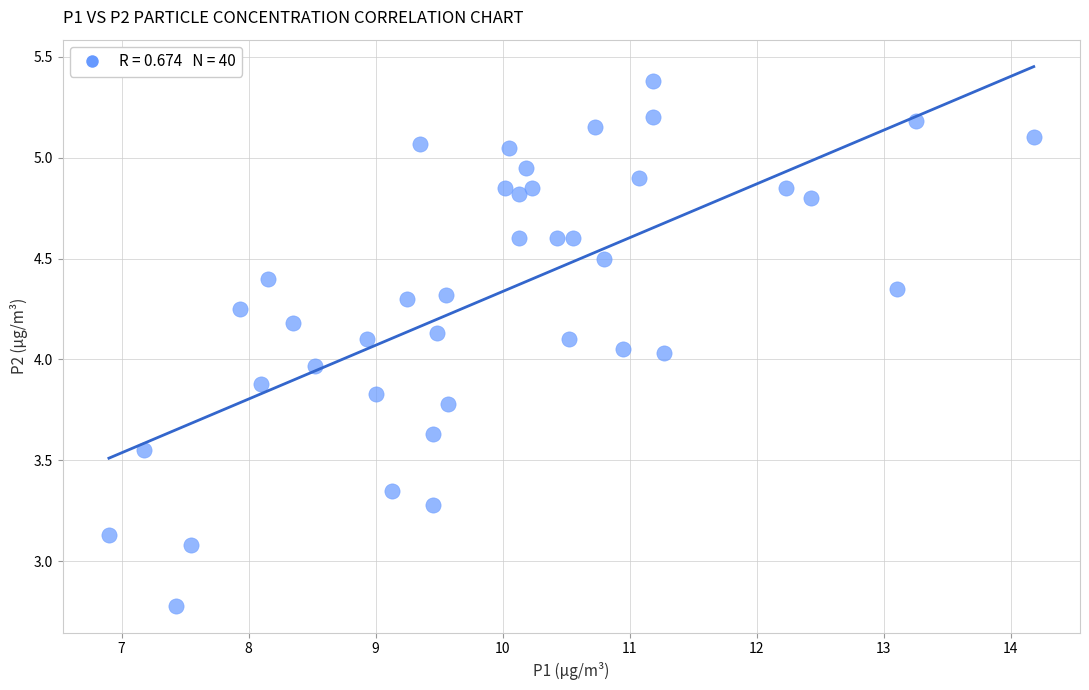

What is the range of X values (max minus min)?

7.3